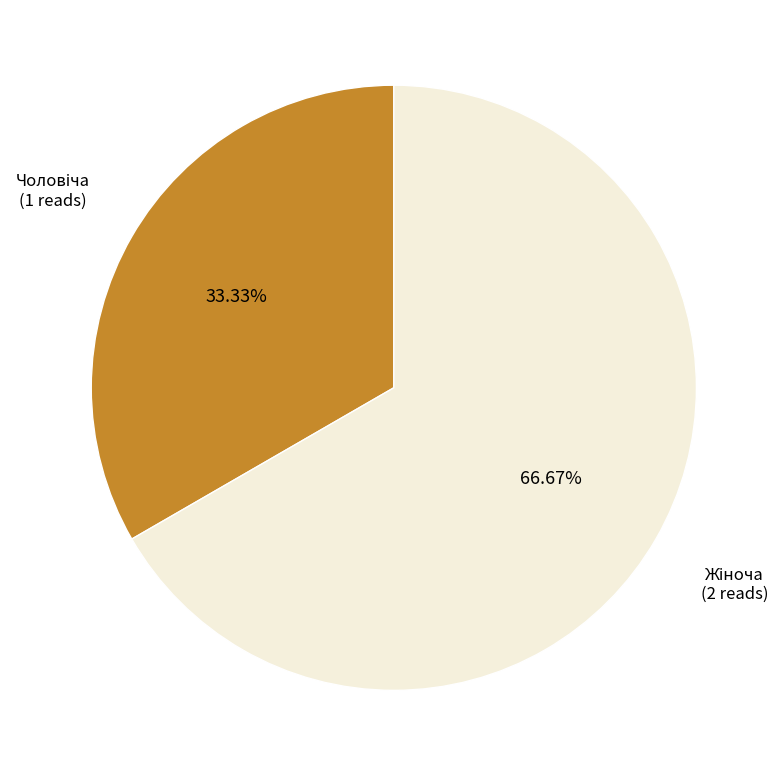

Is there any slice that represents more than half of the pie?

Yes